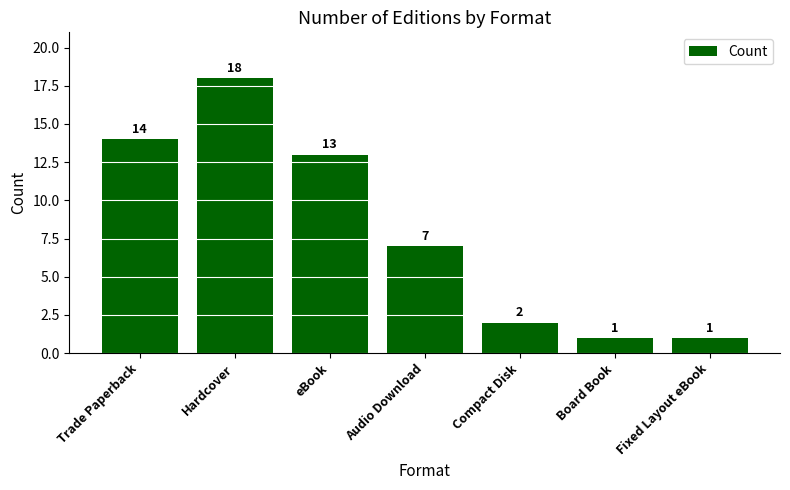

What is the greatest value displayed?

18